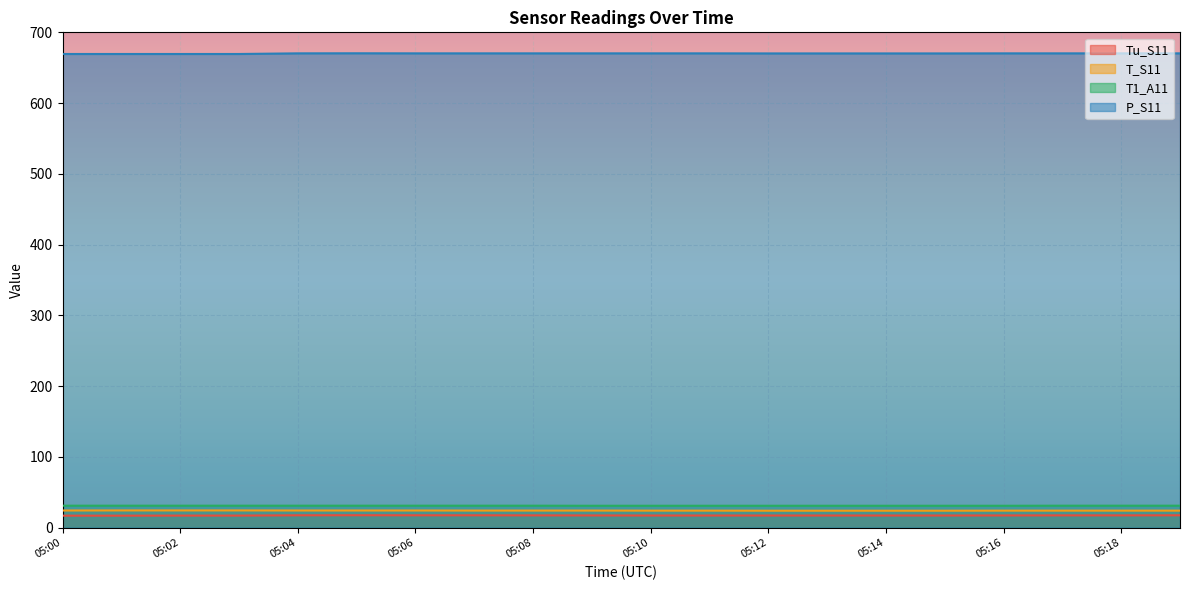

Reading left to right, what are all the values shown in this chart?

Tu_S11: 05:00=16.9	05:01=16.9	05:02=17.0	05:03=17.0	05:04=17.4	05:05=17.5	05:06=17.4	05:07=17.4	05:08=17.3	05:09=17.2	05:10=17.1	05:11=17.1	05:12=17.1	05:13=17.1	05:14=17.1	05:15=17.1	05:16=17.2	05:17=17.3	05:18=17.3	05:19=17.4
T_S11: 05:00=24.2	05:01=24.3	05:02=24.3	05:03=24.3	05:04=24.2	05:05=24.2	05:06=24.2	05:07=24.1	05:08=24.1	05:09=24.1	05:10=24.0	05:11=24.0	05:12=23.9	05:13=23.9	05:14=23.9	05:15=23.9	05:16=24.0	05:17=24.0	05:18=24.0	05:19=24.0
T1_A11: 05:00=31.0	05:01=31.0	05:02=31.0	05:03=31.0	05:04=31.0	05:05=31.0	05:06=31.0	05:07=31.0	05:08=31.0	05:09=30.9	05:10=30.9	05:11=30.9	05:12=30.9	05:13=30.9	05:14=30.9	05:15=30.9	05:16=30.9	05:17=31.0	05:18=31.0	05:19=31.0
P_S11: 05:00=669.4	05:01=669.4	05:02=669.4	05:03=669.4	05:04=670.3	05:05=670.4	05:06=670.3	05:07=670.3	05:08=670.3	05:09=670.3	05:10=670.3	05:11=670.3	05:12=670.2	05:13=670.2	05:14=670.2	05:15=670.2	05:16=670.3	05:17=670.3	05:18=670.3	05:19=670.3